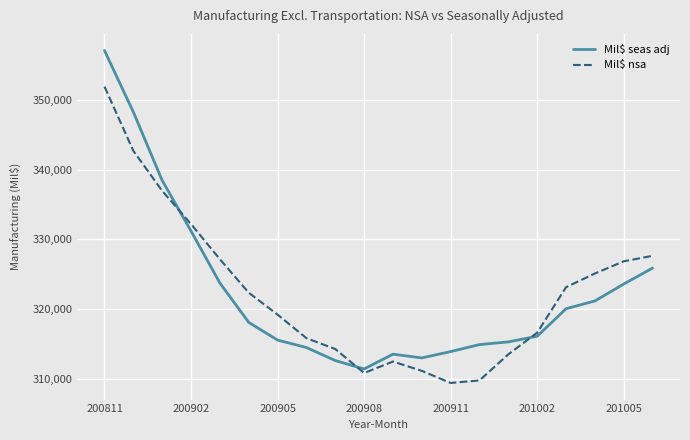

What are all the series names shown in the legend?

Mil$ seas adj, Mil$ nsa